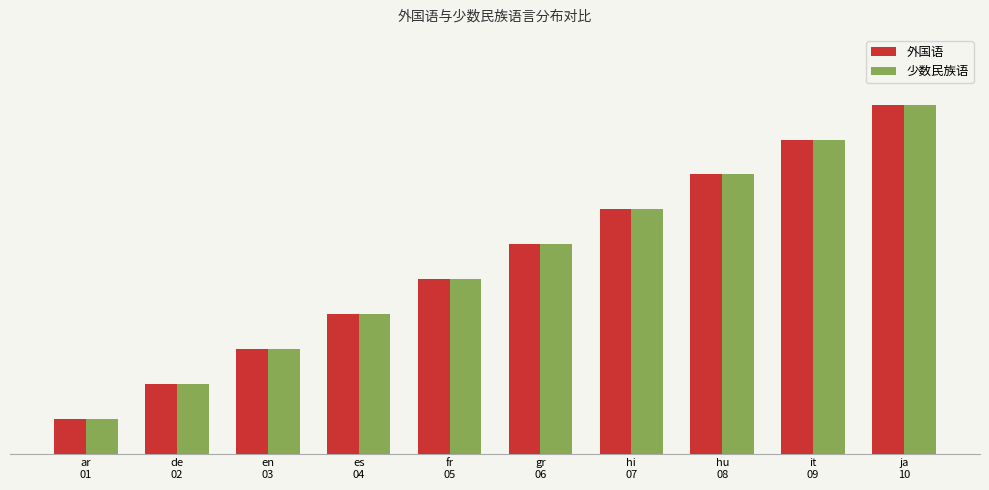

Reading right to left, extract all data points from this chart.

外国语: 10	9	8	7	6	5	4	3	2	1
少数民族语: 10	9	8	7	6	5	4	3	2	1